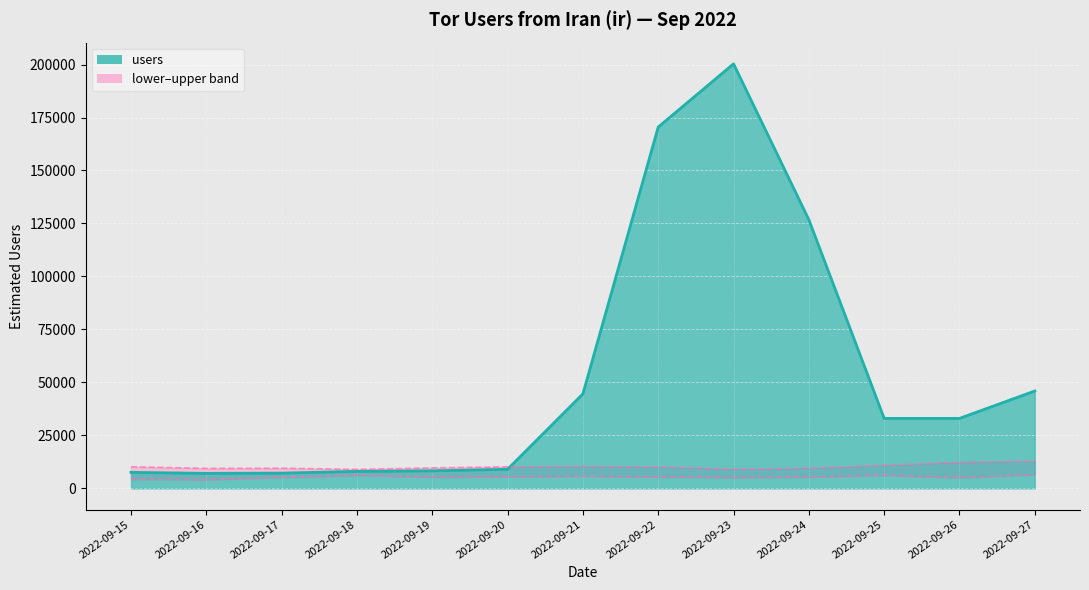

Which series has the widest spread of values?

users